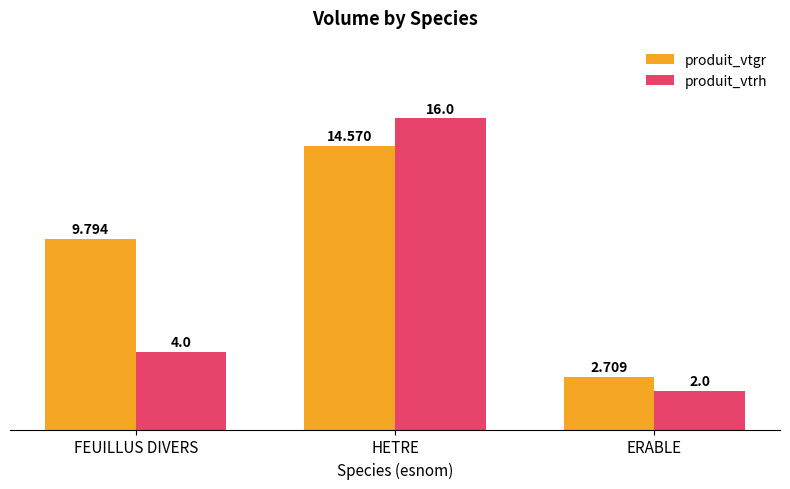

How many bars are there in total?

6